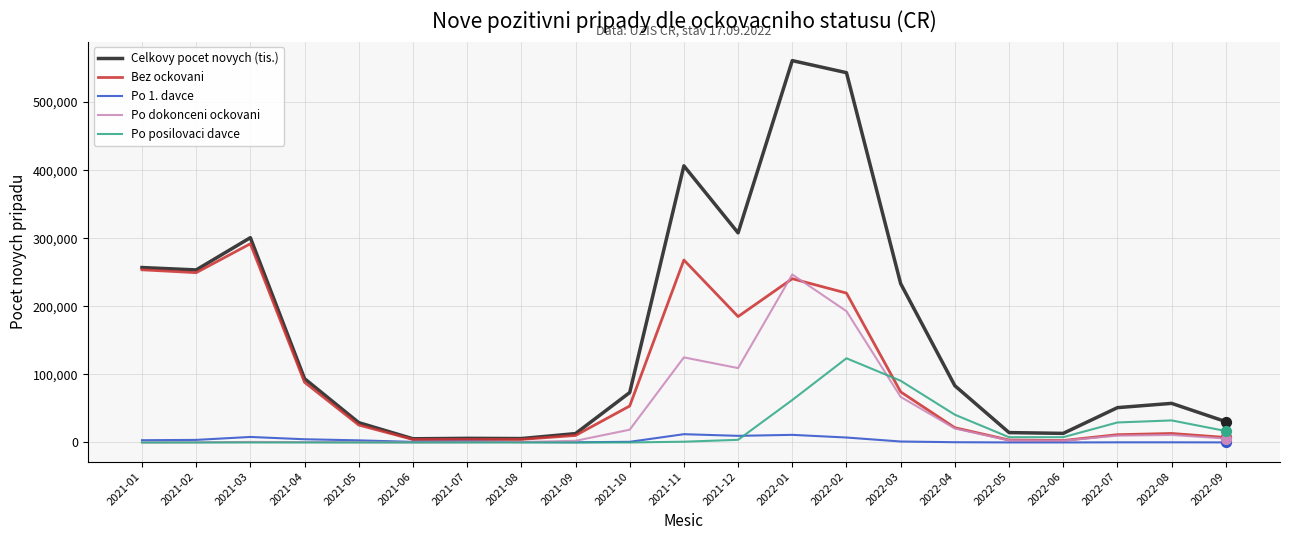

What are all the series names shown in the legend?

Celkovy pocet novych (tis.), Bez ockovani, Po 1. davce, Po dokonceni ockovani, Po posilovaci davce